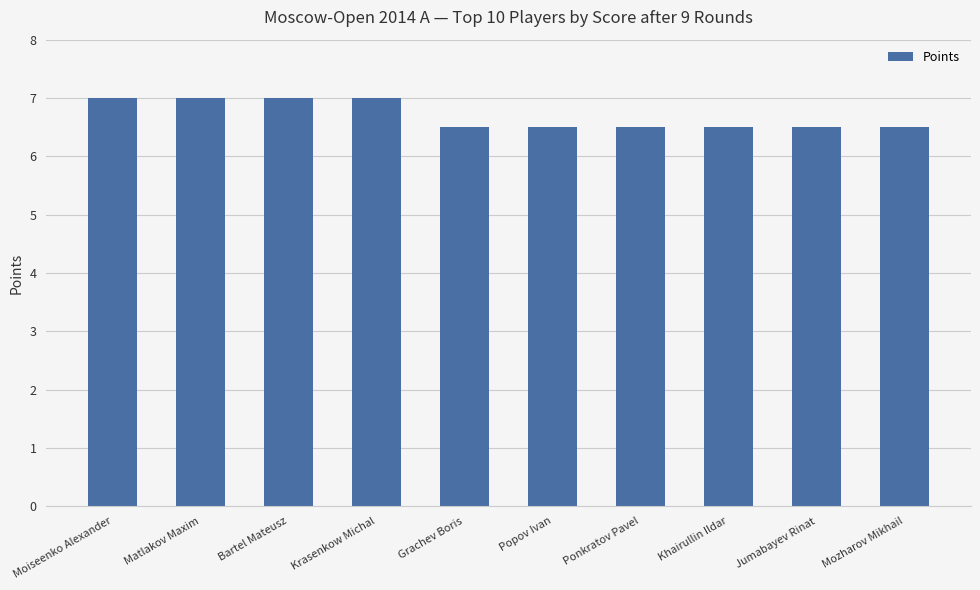

Is it true that the value at Krasenkow Michal is 1.4?

False